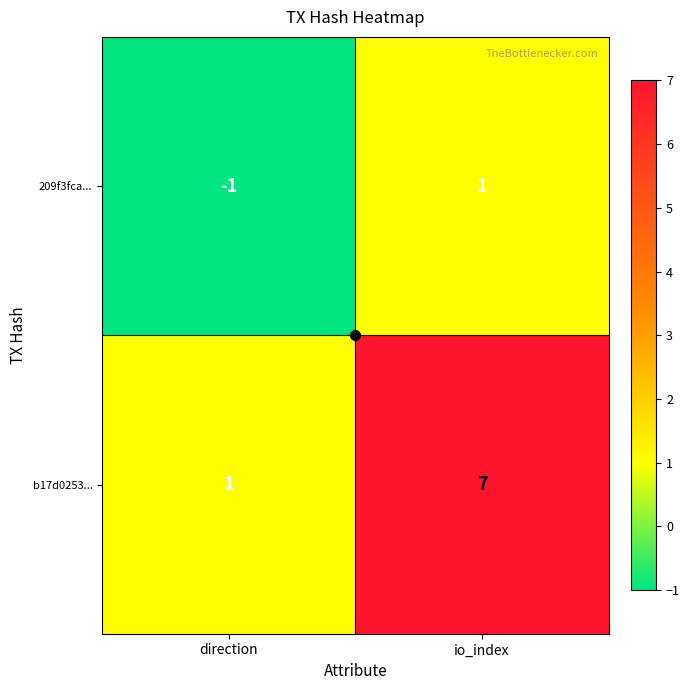

Is the value of b17d0253... at io_index greater than the value of 209f3fca... at io_index?

Yes